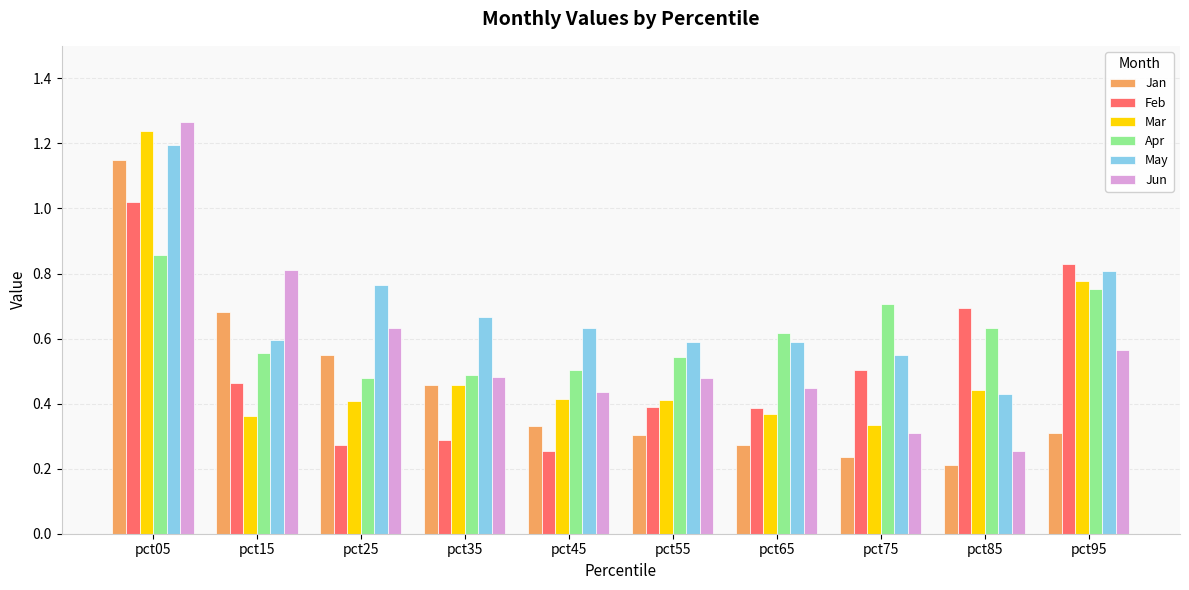

What are all the series names shown in the legend?

Jan, Feb, Mar, Apr, May, Jun